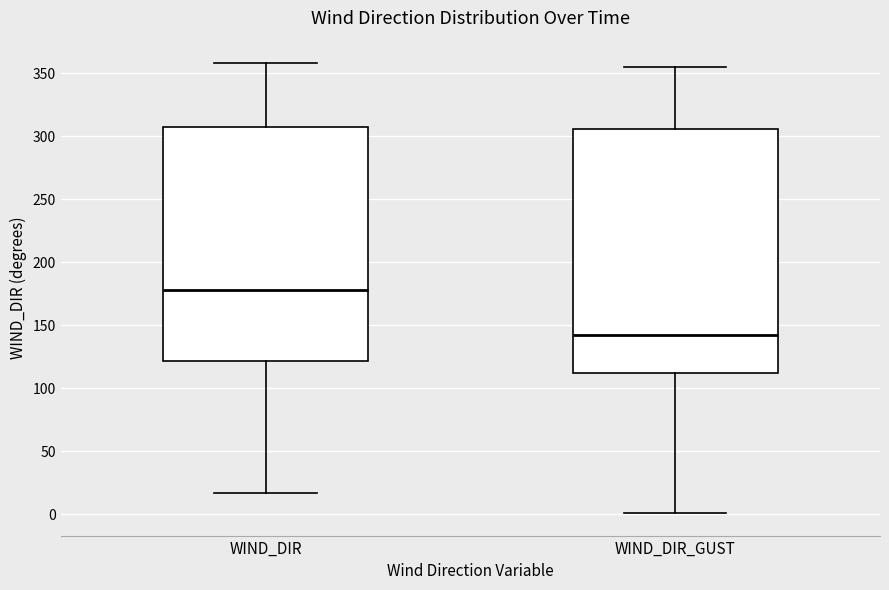

Reading left to right, transcribe this box plot: for each box, give where its median line is, the range the box spans, and where its two whiskers end, as read against the y-axis. The values are not printed on the chart, so give them approximately, as read against the axis.

WIND_DIR: median 180, box 120 to 305, whiskers 15 to 360
WIND_DIR_GUST: median 140, box 110 to 305, whiskers 0 to 355